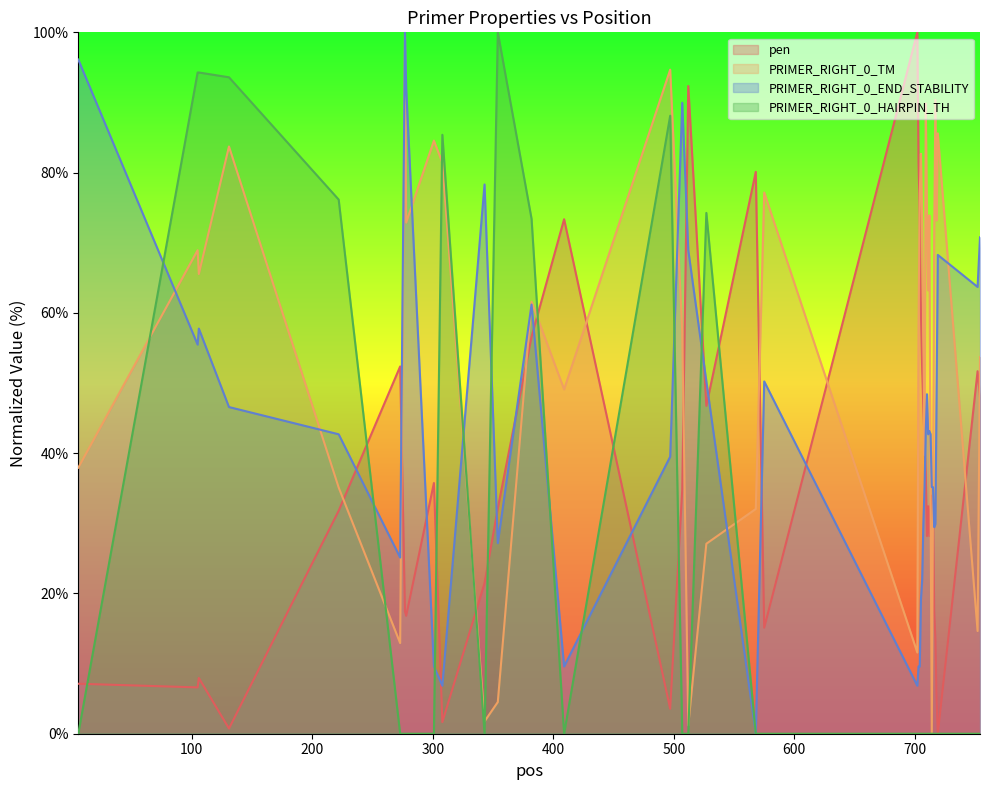

Which series ends up on top after the final intersection of PRIMER_RIGHT_0_TM and PRIMER_RIGHT_0_HAIRPIN_TH?

PRIMER_RIGHT_0_TM